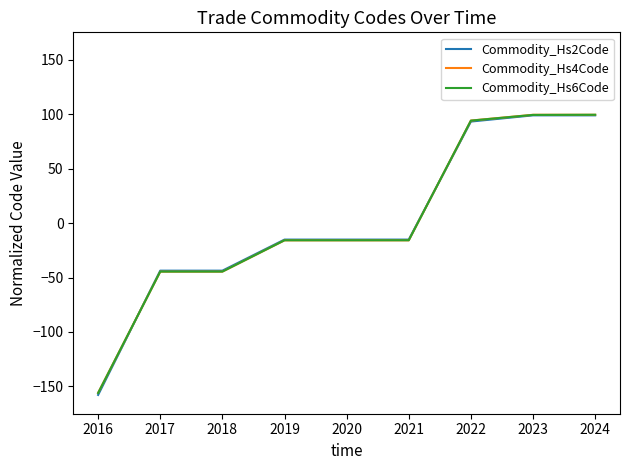

What is the total value across all series at 2022?

281.1